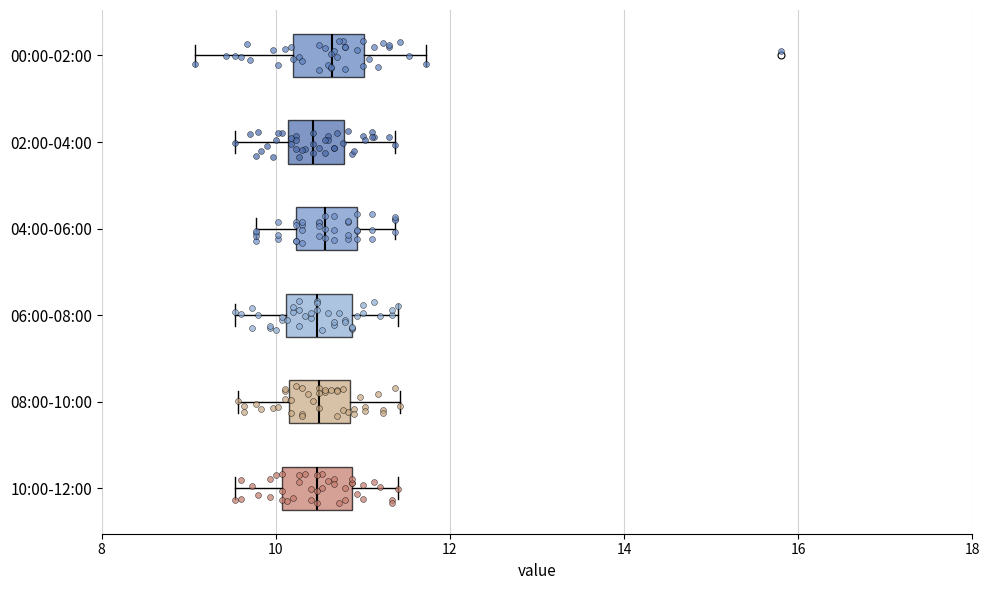

Where is the left edge of the box for 10:00-12:00 on the x-axis? The values are not printed on the chart, so give them approximately, as read against the axis.

10.0